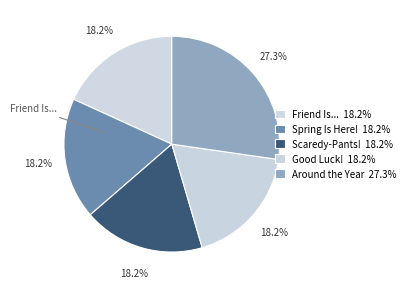

Rank the categories by value from highest to lowest.

Around the Year, Friend Is..., Spring Is Here!, Scaredy-Pants!, Good Luck!